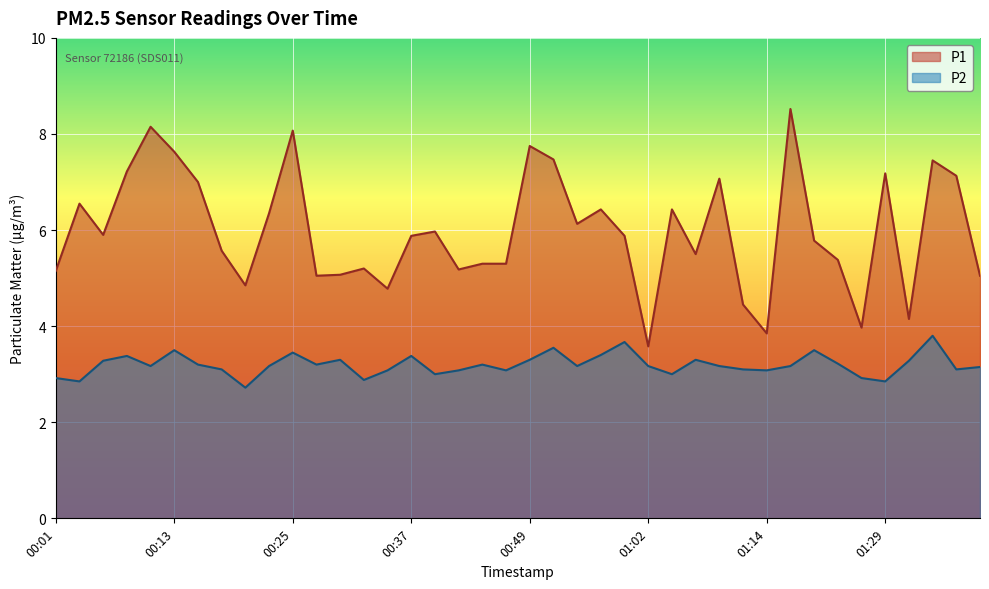

How many interior local peaks does the P2 series have?

11